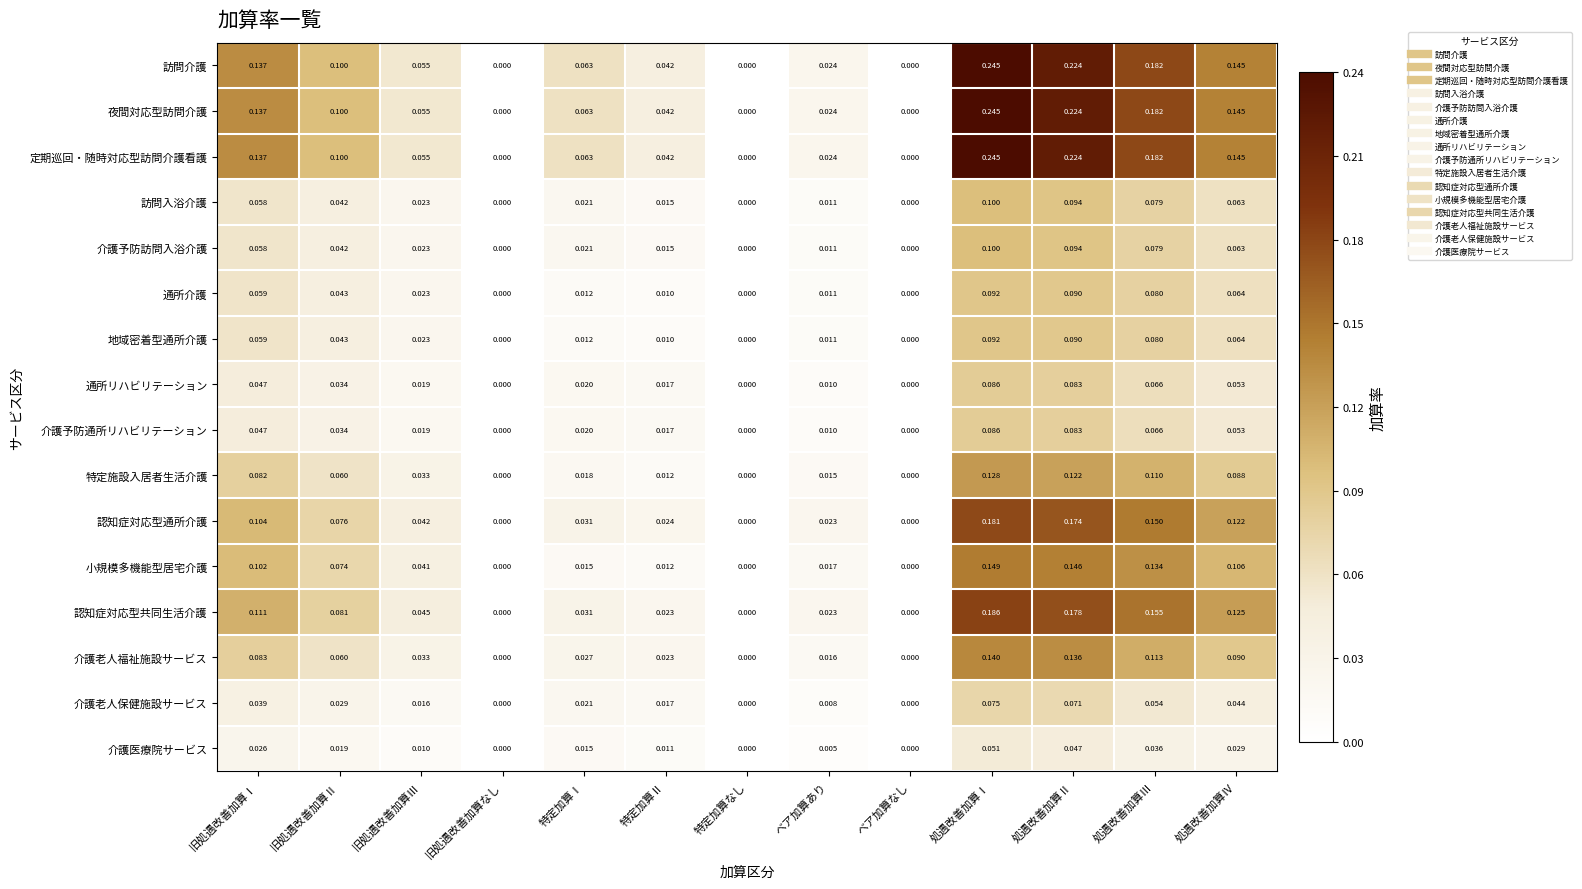

Is the value of 介護予防訪問入浴介護 at ベア加算あり greater than the value of 介護予防通所リハビリテーション at ベア加算なし?

Yes